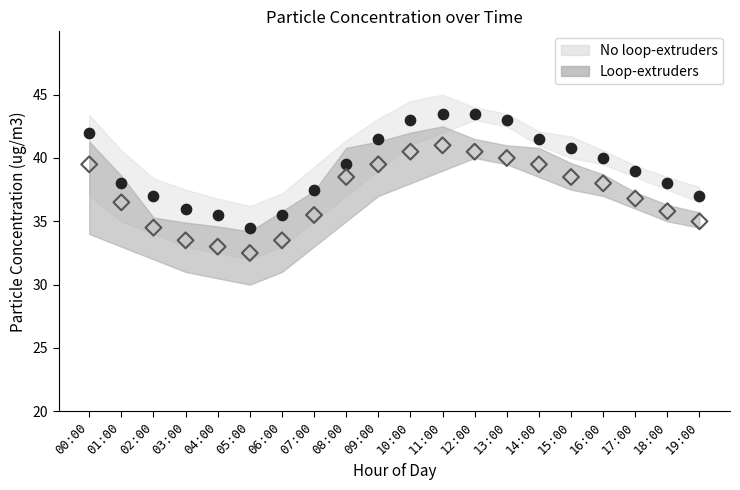

Across all data points, what is the range of Y values (max minus min)?

11.0